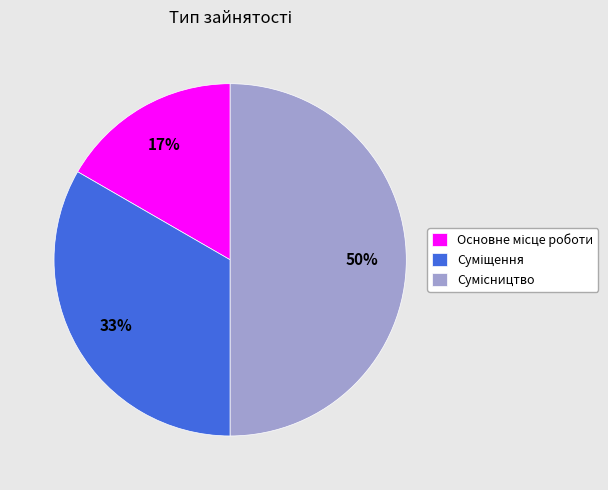

To the nearest percent, what is the average slice percentage?

33%